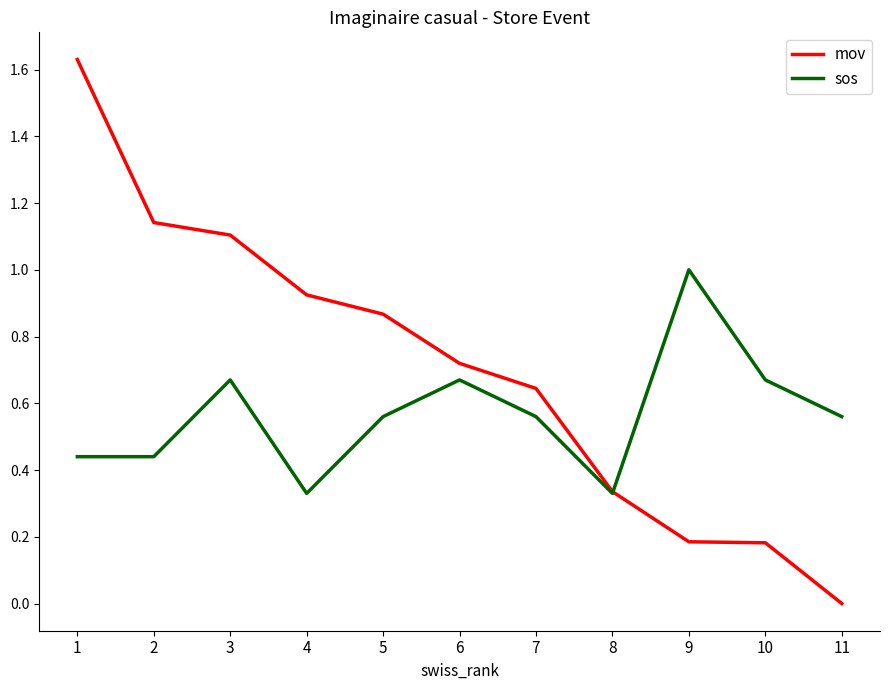

What are all the series names shown in the legend?

mov, sos